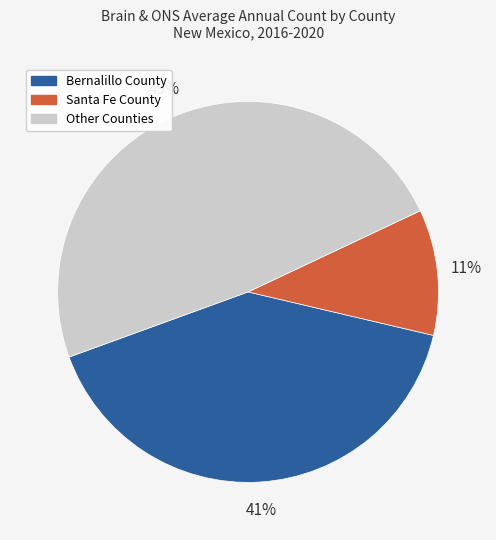

Rank the categories by value from lowest to highest.

Santa Fe County, Bernalillo County, Other Counties